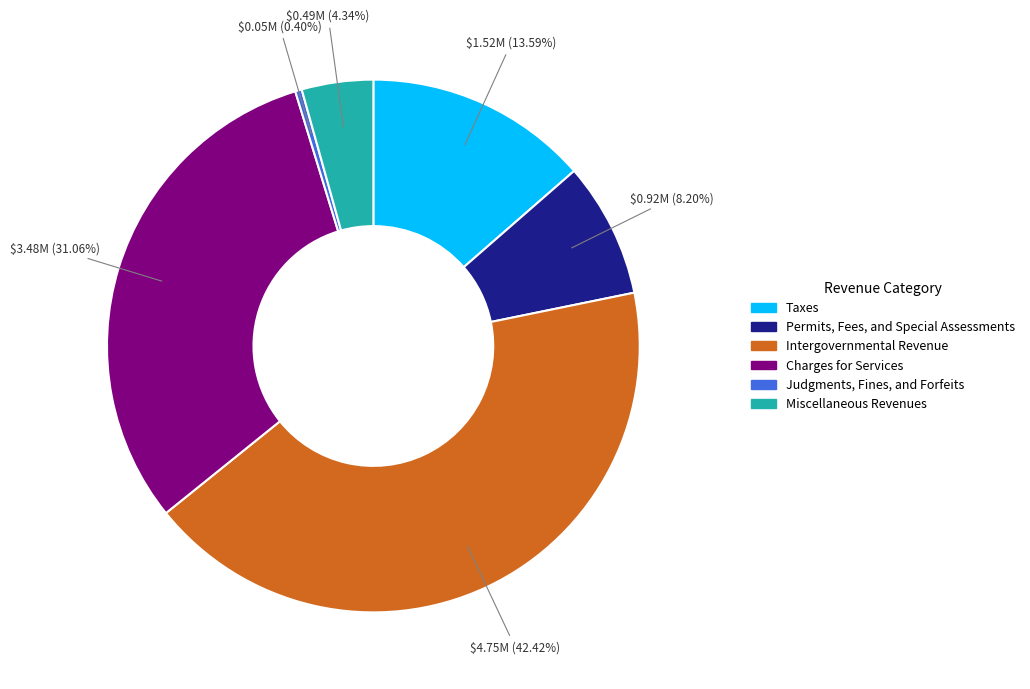

Which slice is the smallest?

Judgments, Fines, and Forfeits